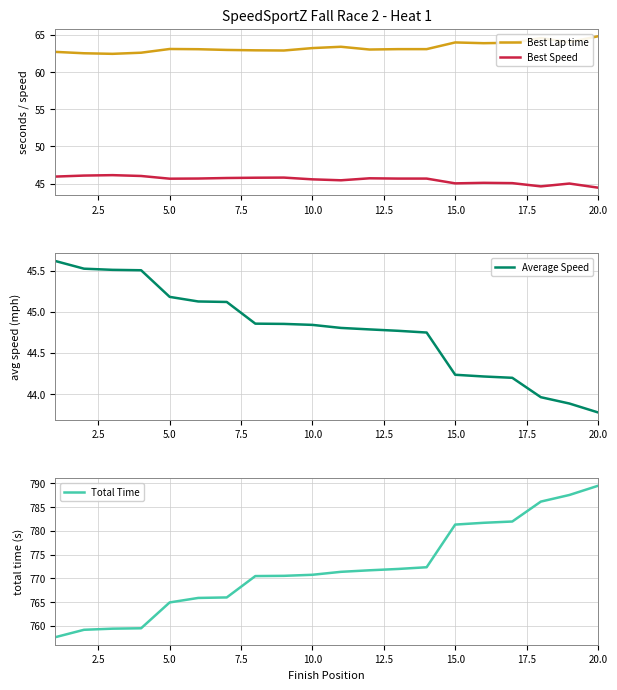

What is the highest value of the Best Speed series?

46.1